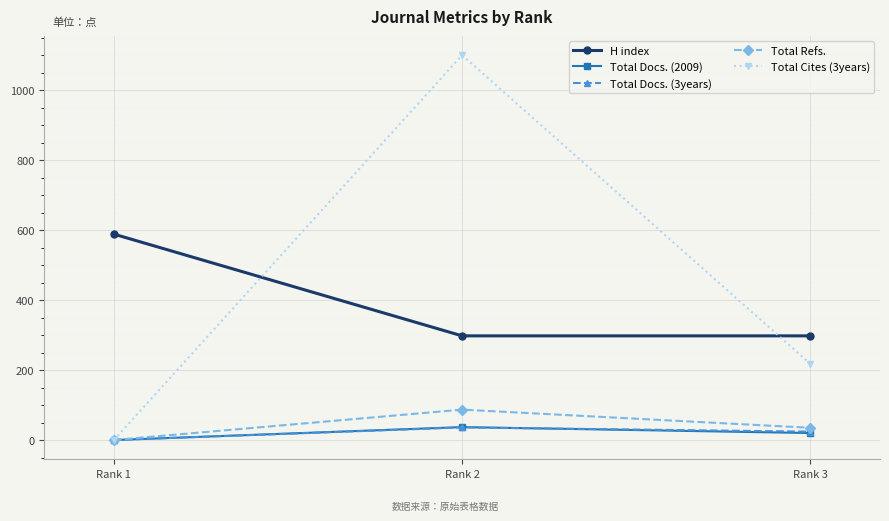

What is the total value across all series at Rank 1?

589